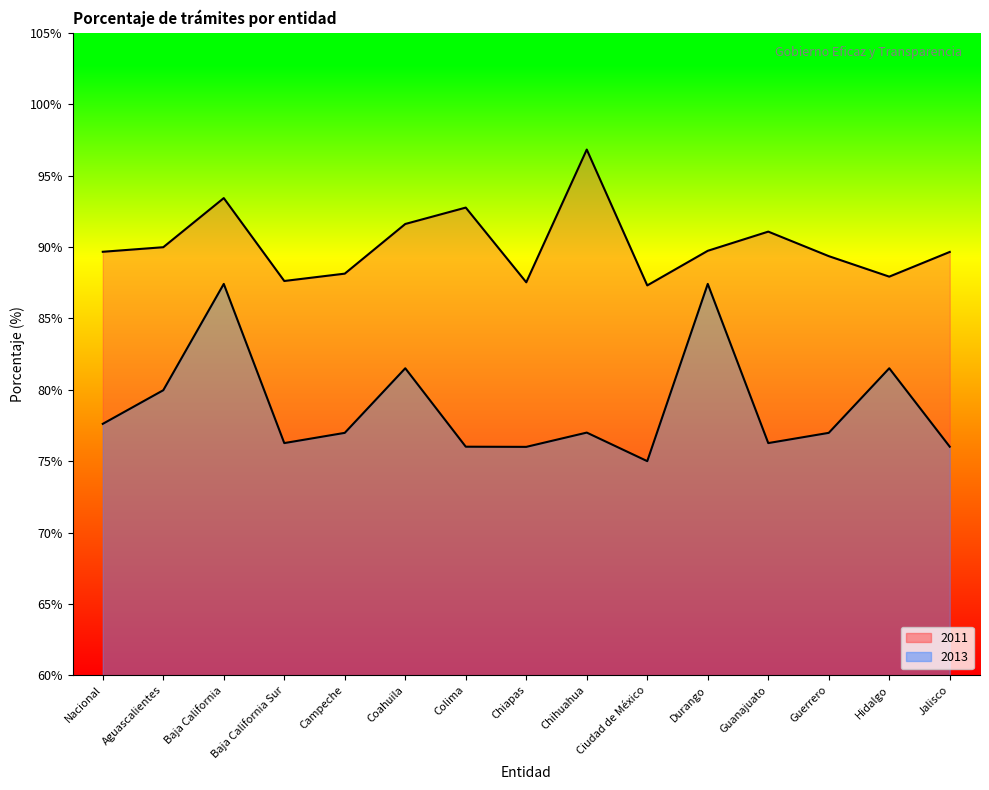

The 2011 series shows 45.5 at Hidalgo. True or false?

False